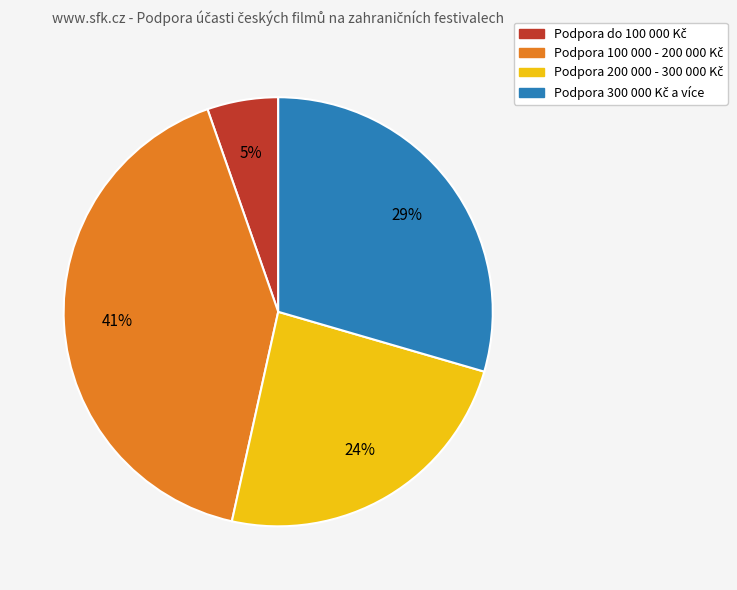

Does any single category account for the majority?

No